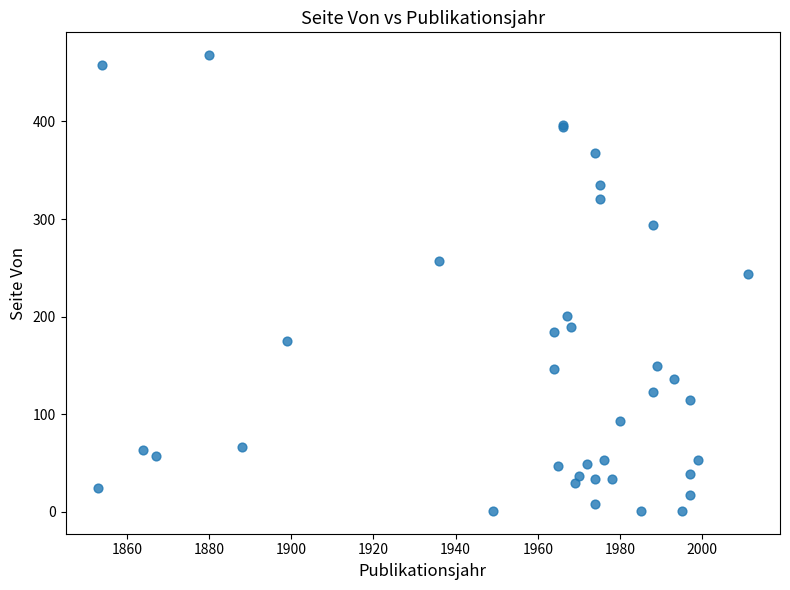

What Y value in the scatter plot is closest to 234?

244